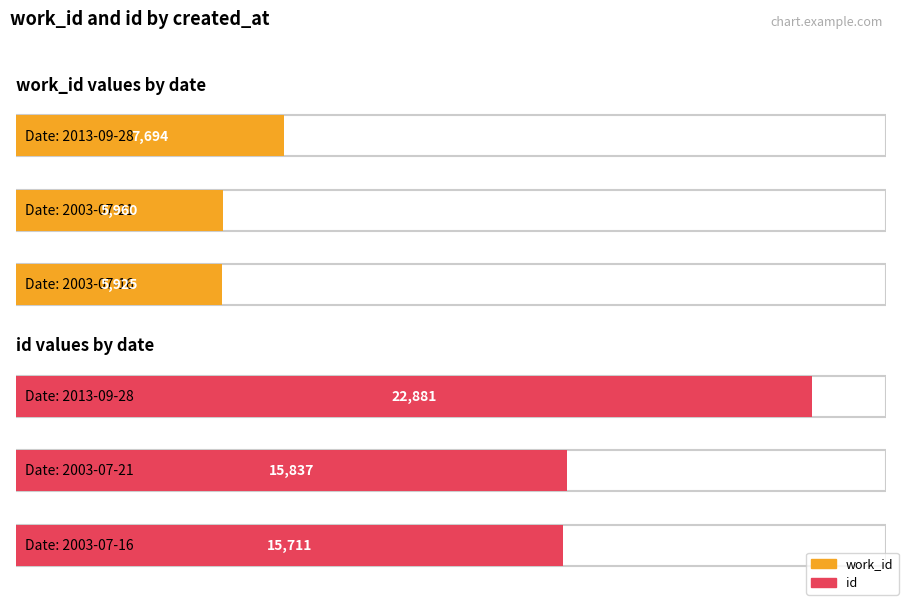

Reading left to right, what are all the values shown in this chart?

work_id: 5925	5960	7694
id: 15711	15837	22881